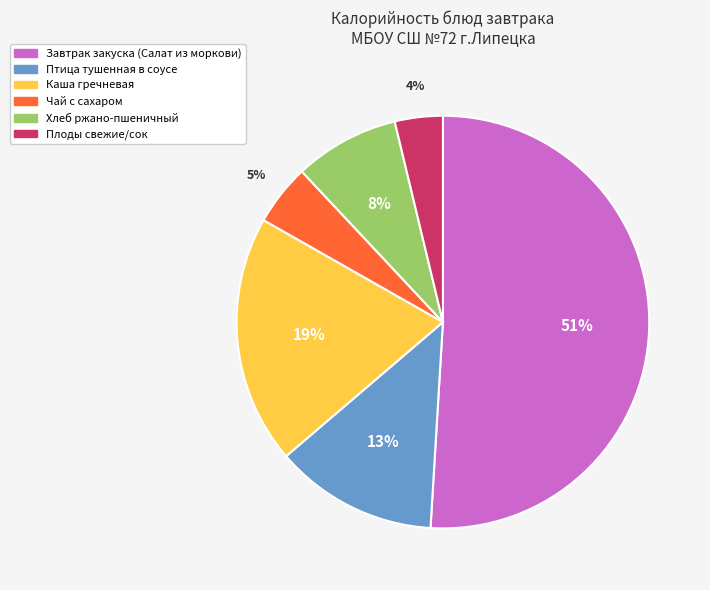

Does Завтрак закуска (Салат из моркови) account for over 50% of the chart?

Yes